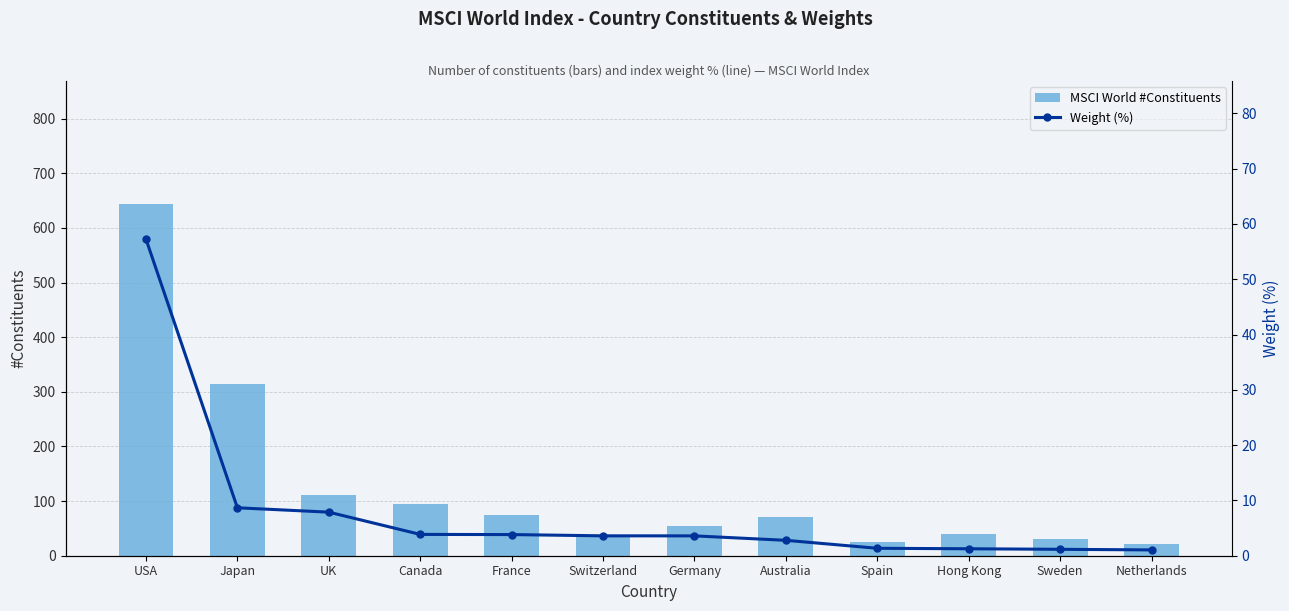

Reading left to right, extract all data points from this chart.

MSCI World #Constituents: 644.0	314.0	111.0	95.0	75.0	38.0	54.0	71.0	25.0	40.0	31.0	22.0
Weight (%): 57.2	8.7	7.9	3.9	3.8	3.6	3.6	2.8	1.3	1.3	1.2	1.0